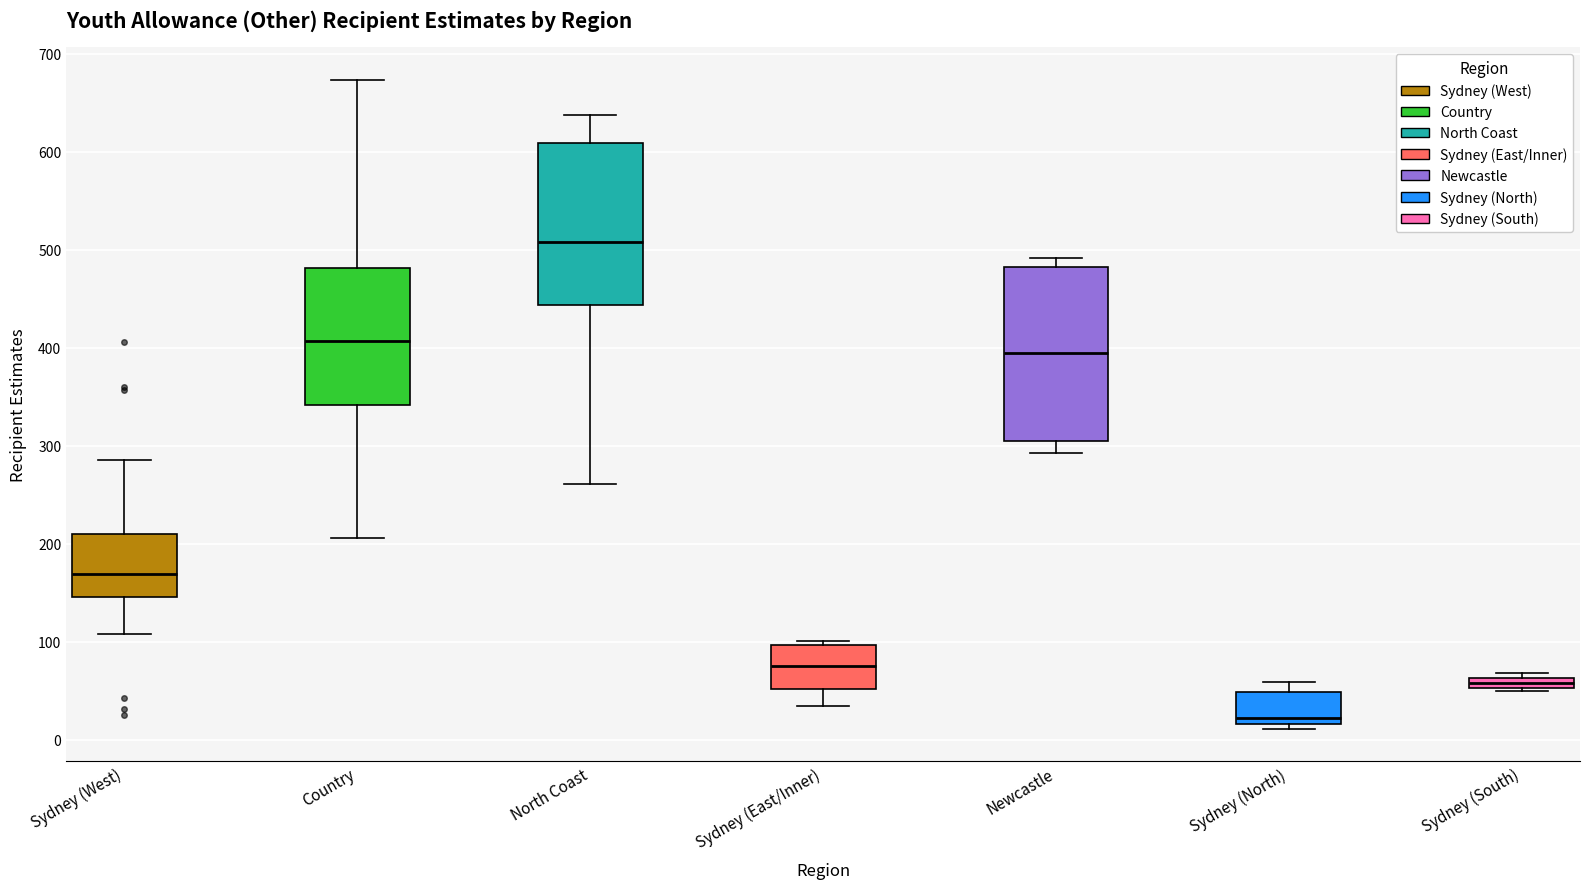

Which box's median line is the lowest?

Sydney (North)